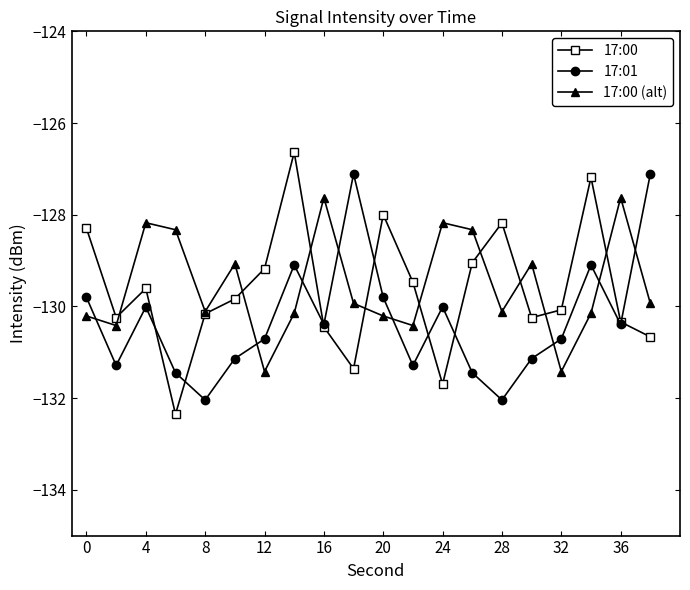

Is this an area chart (filled region under the line)?

No